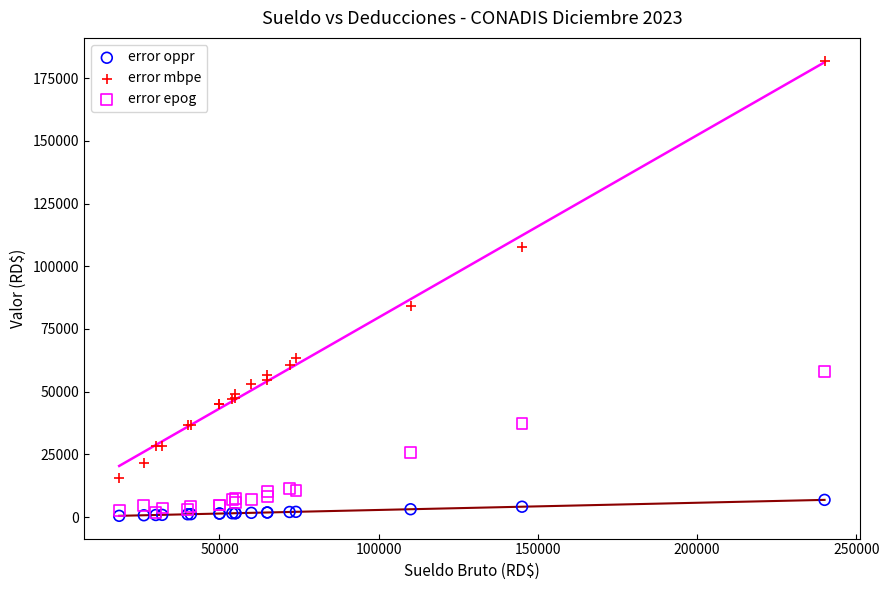

In the error mbpe series, what Y value is closest to 98878?

107807.1